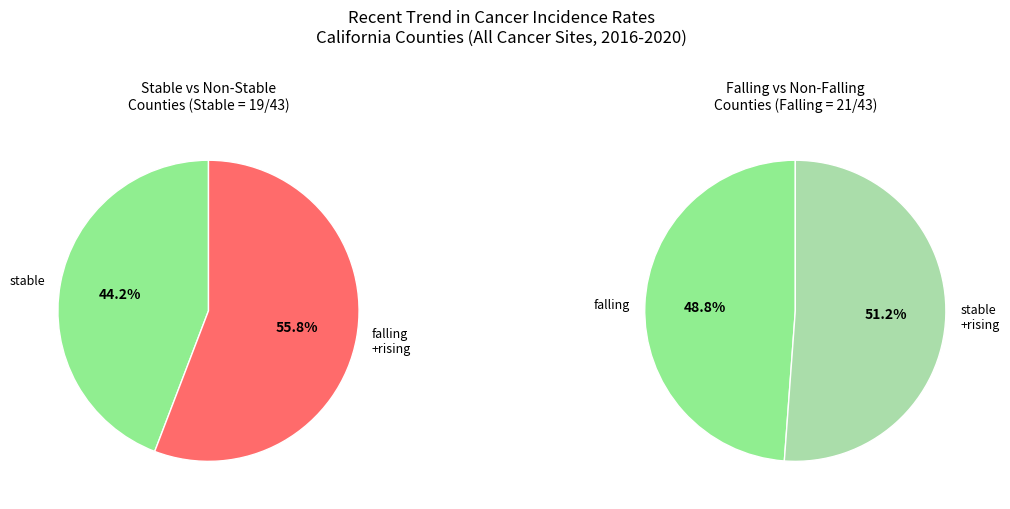

Combined, what portion of the pie is falling and stable?

93.0%